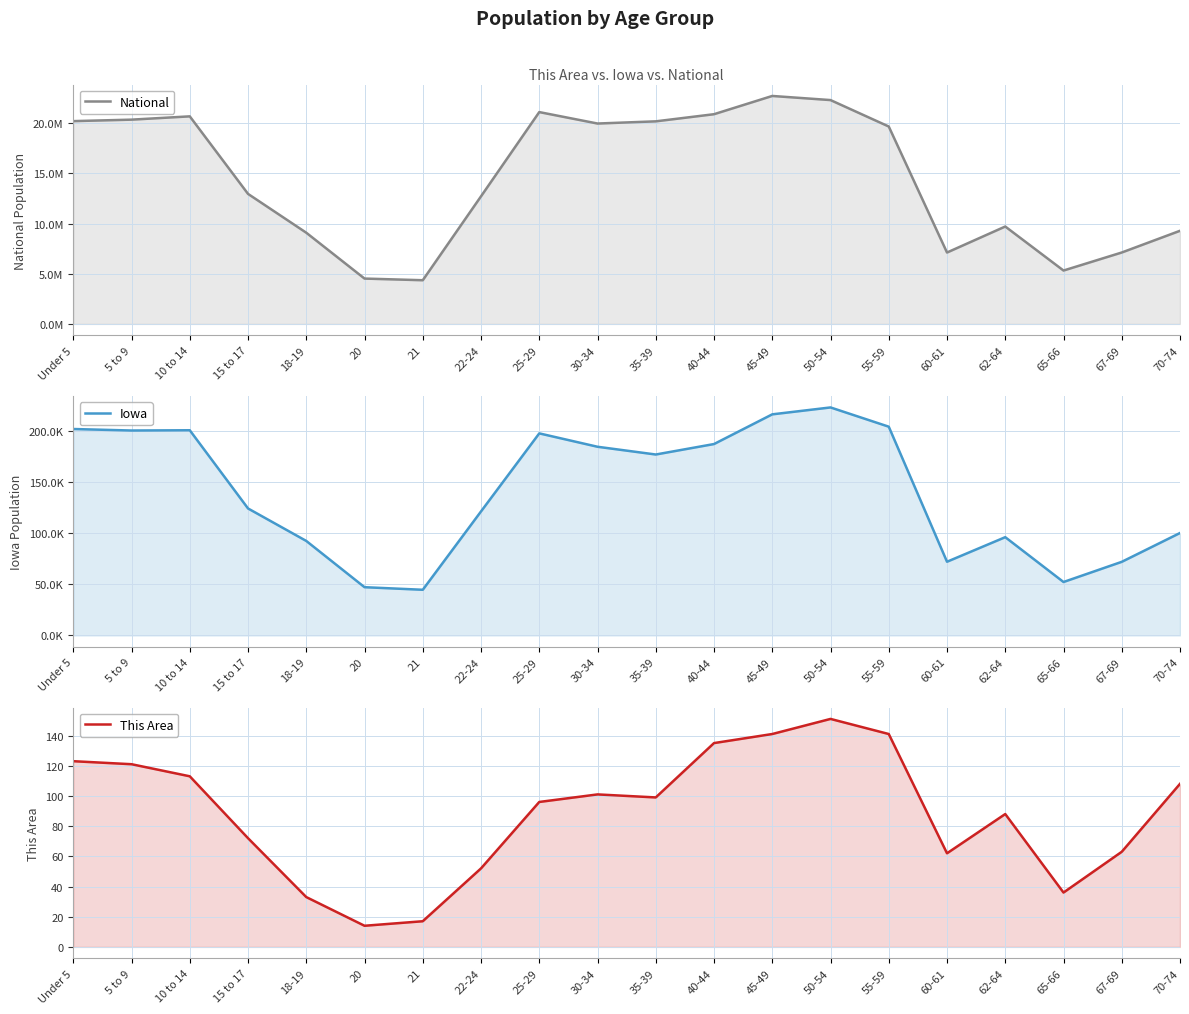

Is the value of This Area at 65-66 greater than the value of National at 30-34?

No